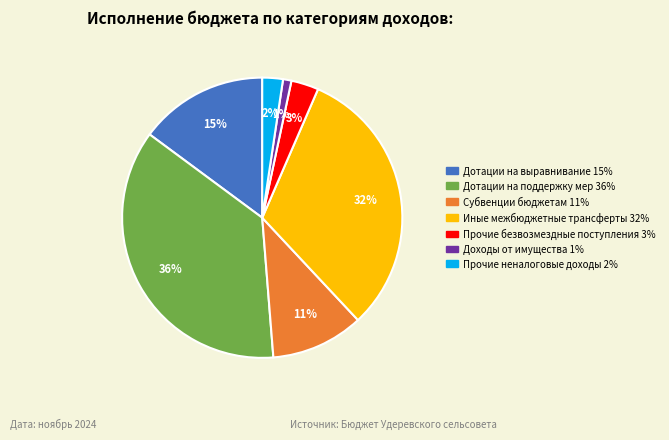

Is there any slice that represents more than half of the pie?

No